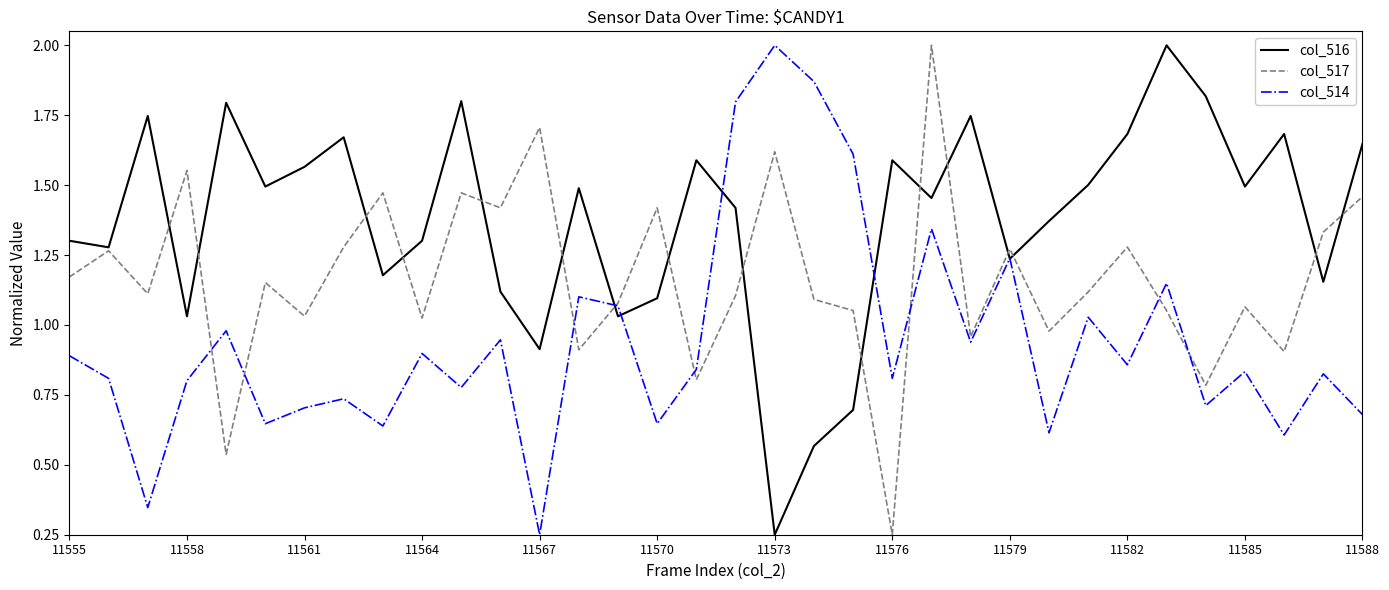

What are all the series names shown in the legend?

col_516, col_517, col_514